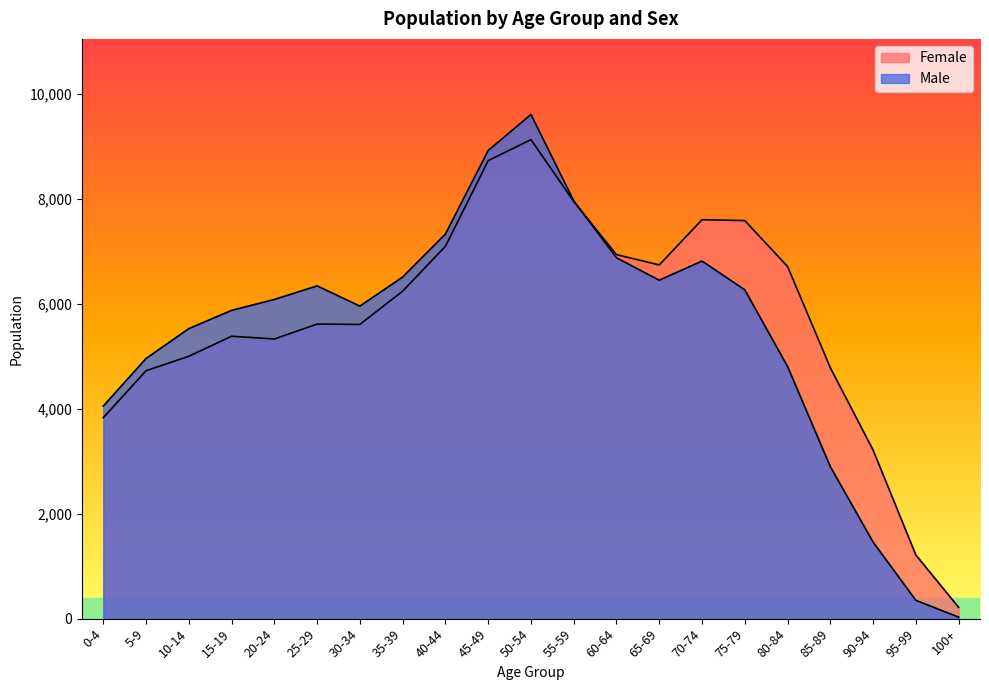

Between which two adjacent categories do Male and Female first intersect?

55-59 and 60-64